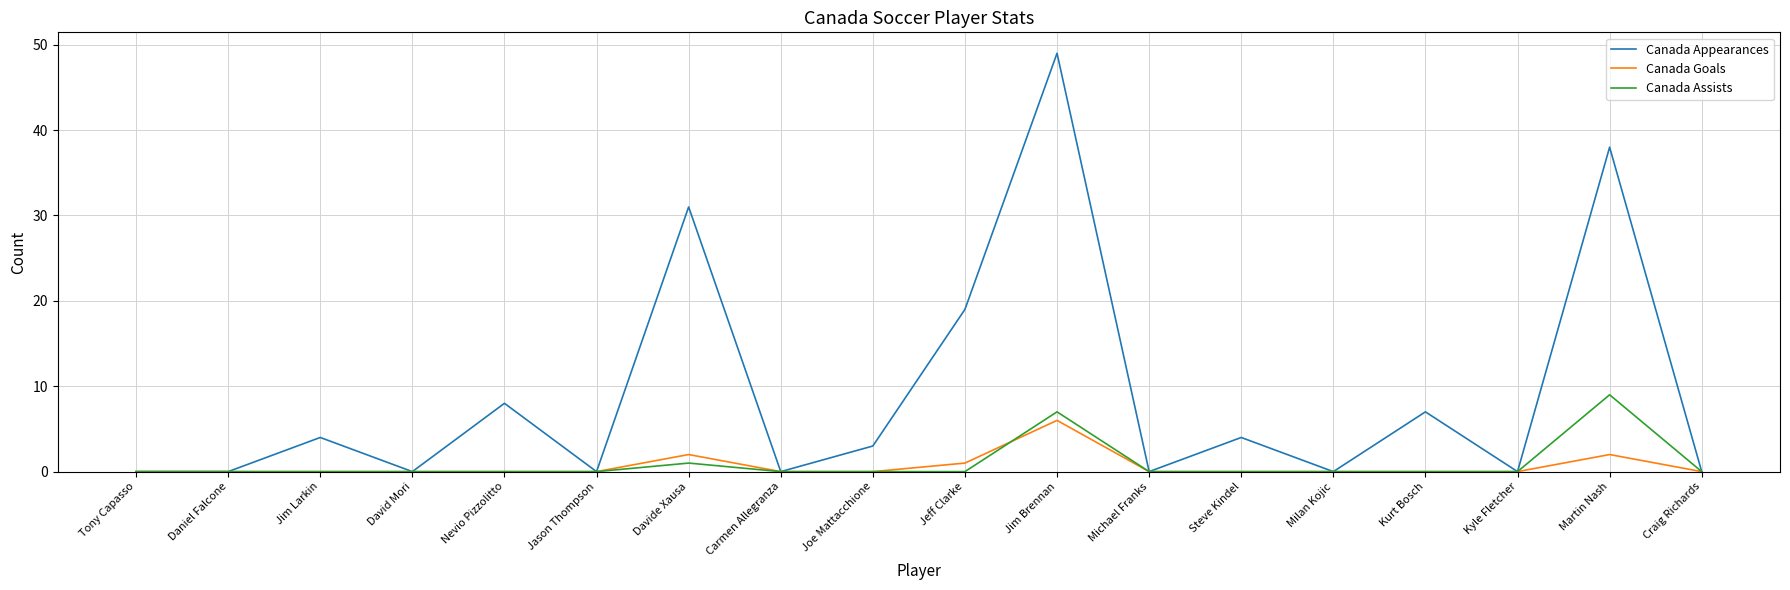

How many lines are shown in the chart?

3